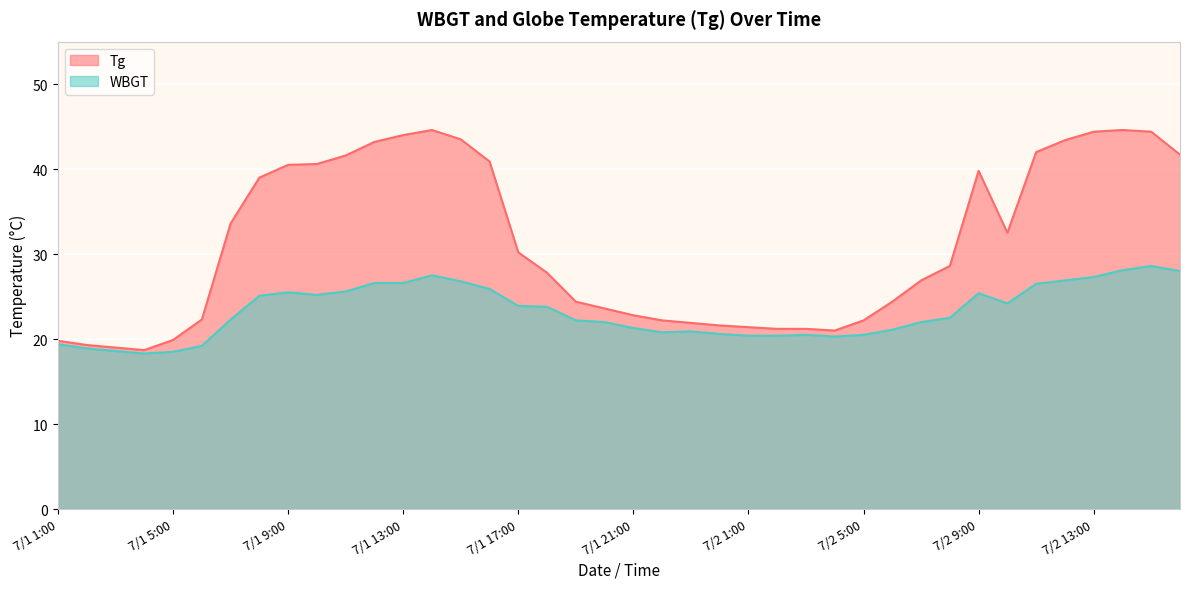

The value of Tg at 7/1 5:00 is 6.9. True or false?

False